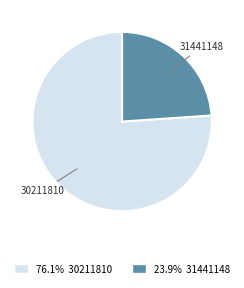

True or false: 31441148 accounts for 24% of the total.

True